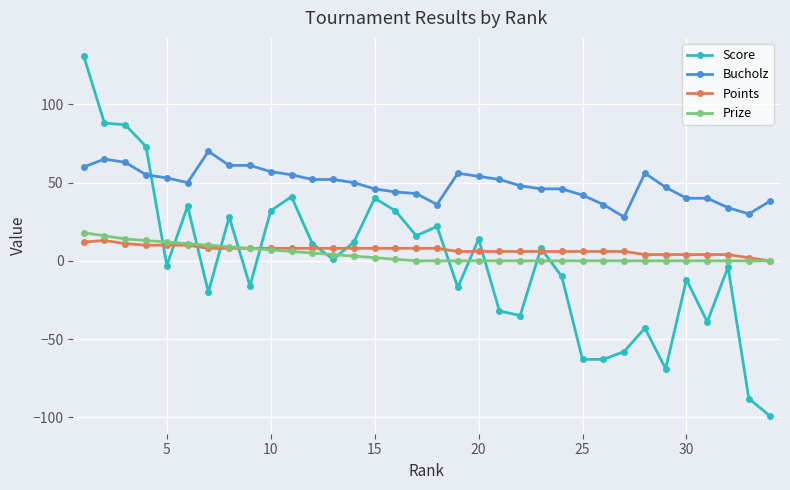

How many series are shown in this chart?

4